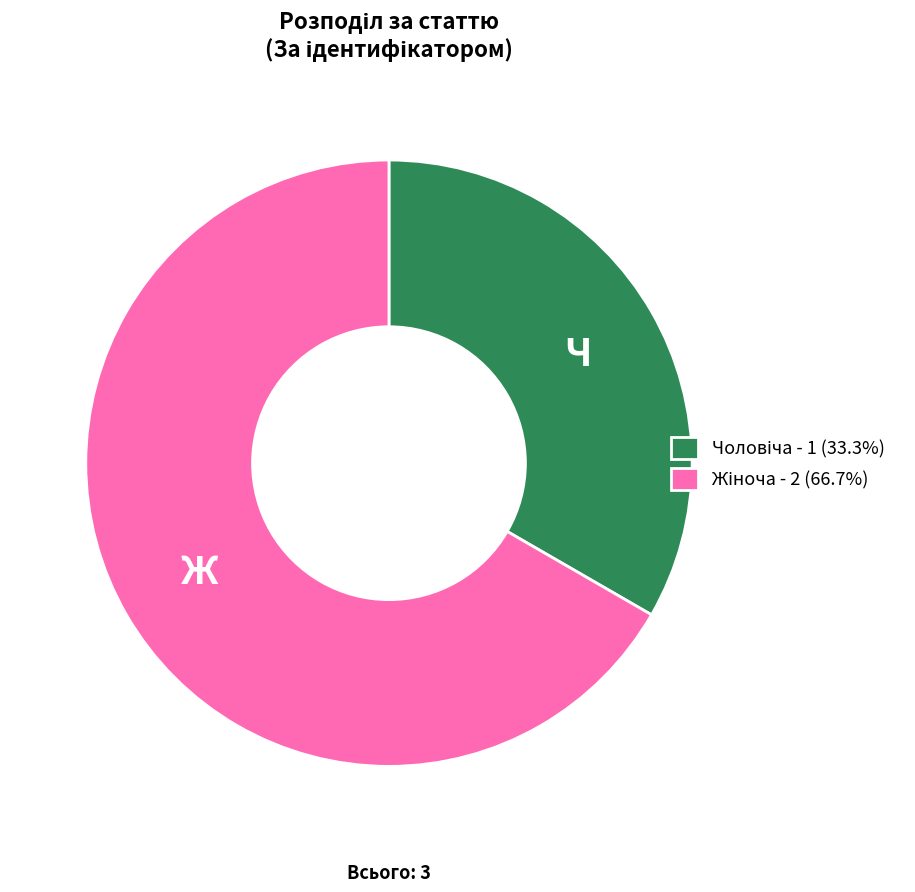

Does any single category account for the majority?

Yes